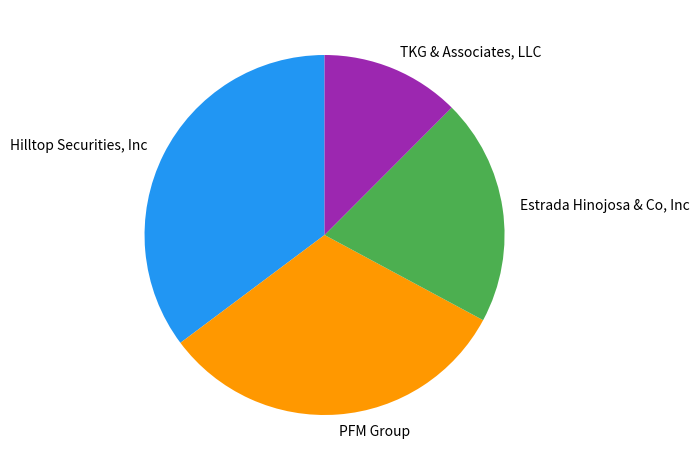

Rank the categories by value from highest to lowest.

Hilltop Securities, Inc, PFM Group, Estrada Hinojosa & Co, Inc, TKG & Associates, LLC